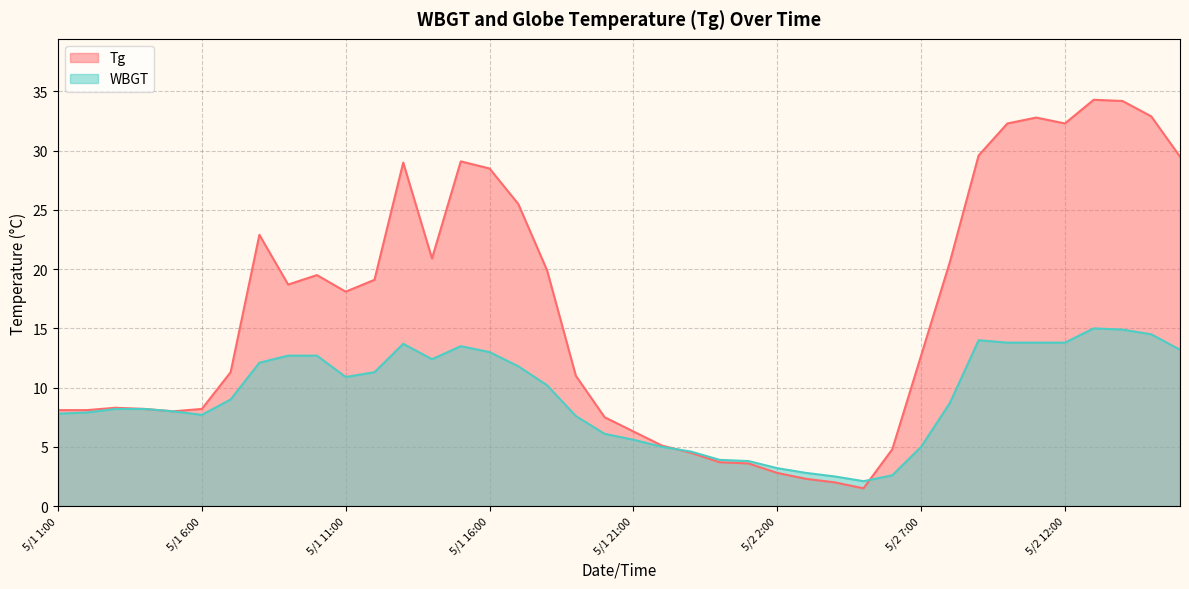

List the labels in order of Tg value, largest first.

5/2 13:00, 5/2 14:00, 5/2 15:00, 5/2 11:00, 5/2 10:00, 5/2 12:00, 5/2 9:00, 5/2 16:00, 5/1 15:00, 5/1 13:00, 5/1 16:00, 5/1 17:00, 5/1 8:00, 5/1 14:00, 5/2 8:00, 5/1 18:00, 5/1 10:00, 5/1 12:00, 5/1 9:00, 5/1 11:00, 5/2 7:00, 5/1 7:00, 5/1 19:00, 5/1 3:00, 5/1 4:00, 5/1 6:00, 5/1 1:00, 5/1 2:00, 5/1 5:00, 5/1 20:00, 5/1 21:00, 5/1 22:00, 5/2 6:00, 5/1 23:00, 5/1 24:00, 5/2 1:00, 5/2 2:00, 5/2 3:00, 5/2 4:00, 5/2 5:00